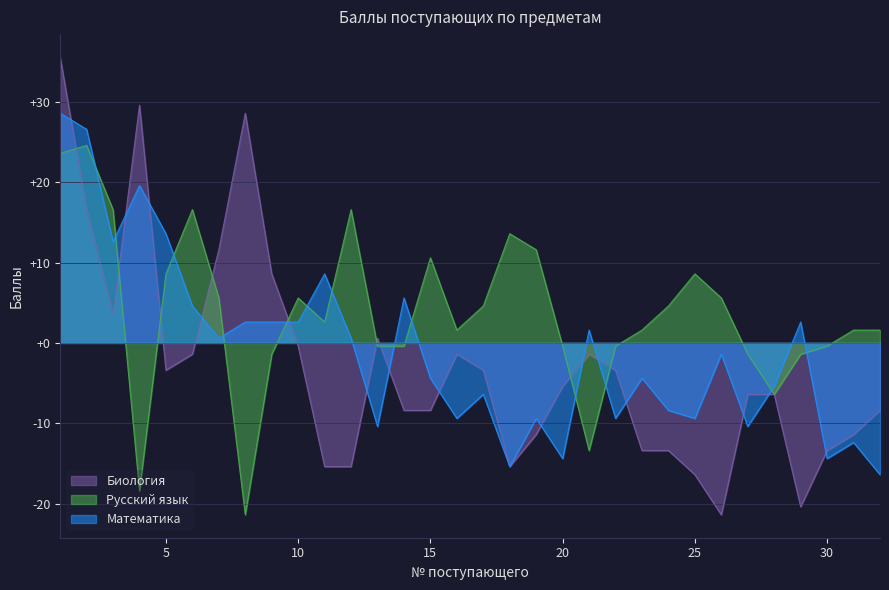

Which category has the highest value across all series?

1